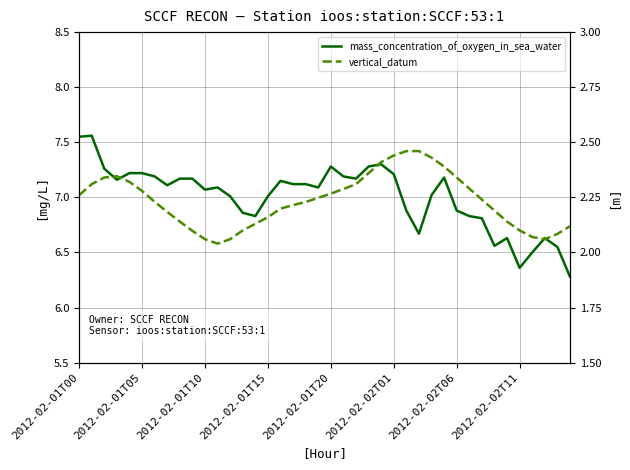

What is the difference between the highest and lowest values at 2012-02-01T00?

5.3